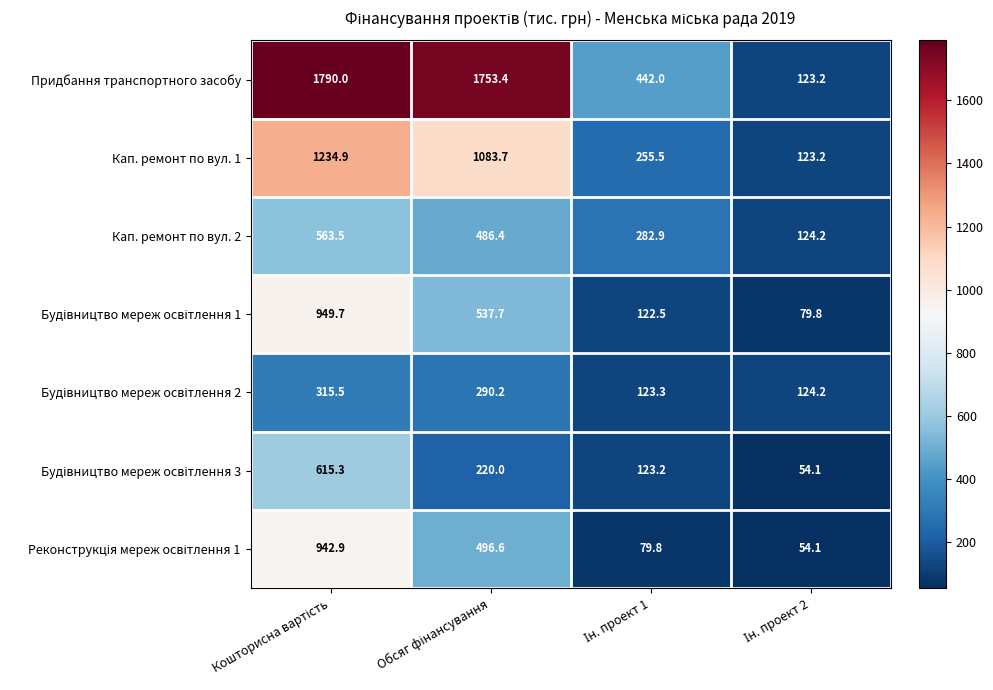

What is the difference between the maximum and minimum values in the Придбання транспортного засобу series?

1666.8